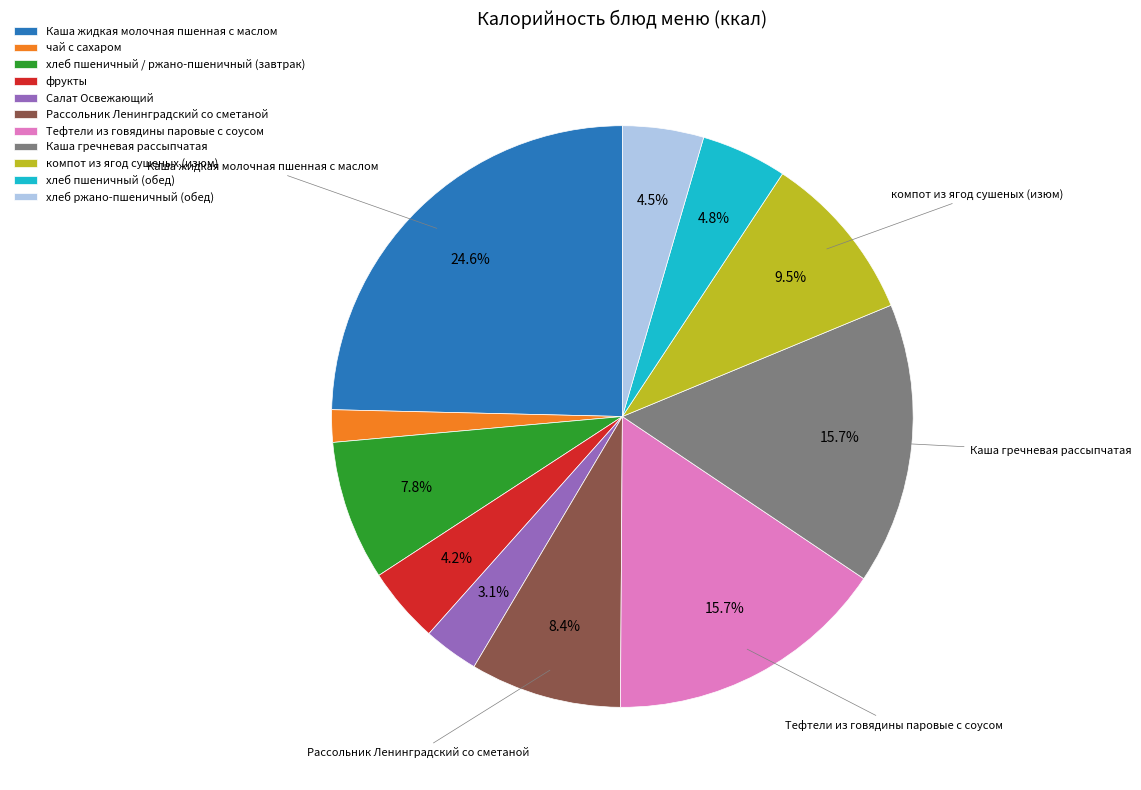

Approximately how many times larger is the value at хлеб пшеничный / ржано-пшеничный (завтрак) compared to Рассольник Ленинградский со сметаной?

0.9